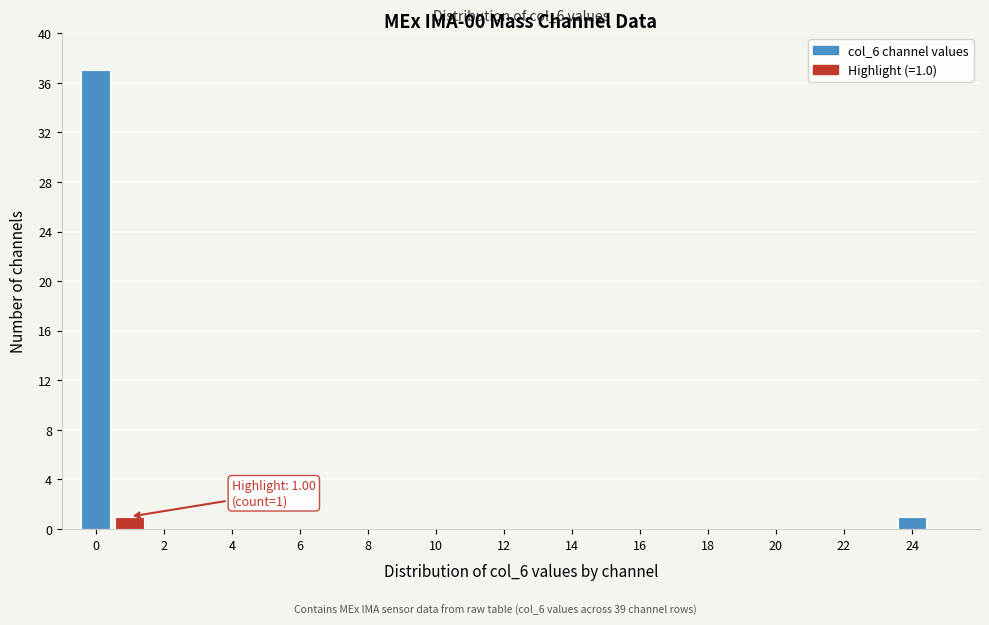

Over which range of the x-axis is the bar tallest?

-0.5 to 0.5